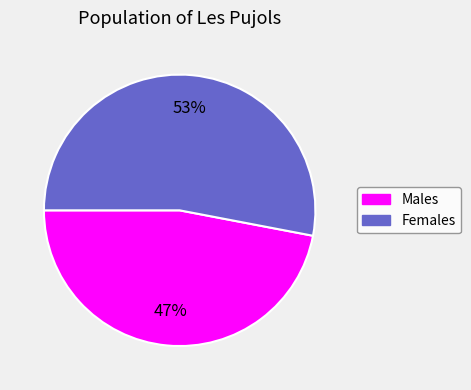

To the nearest percent, what is the difference between the Females and Males slice percentages?

6%